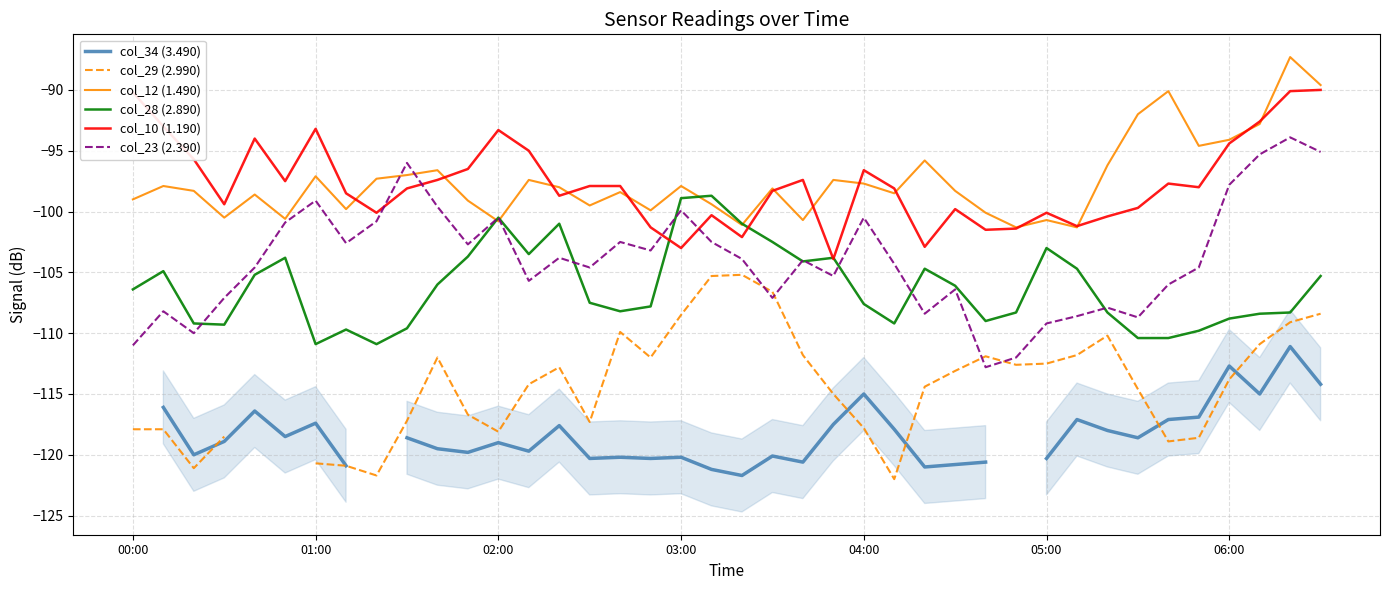

At which category is the sum across all series the highest?

38